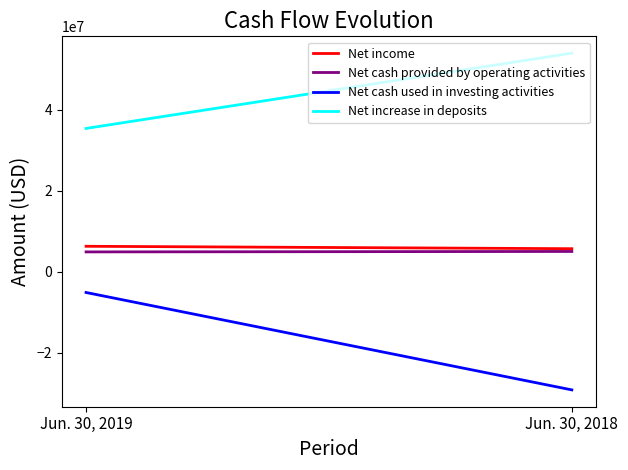

What are all the series names shown in the legend?

Net income, Net cash provided by operating activities, Net cash used in investing activities, Net increase in deposits